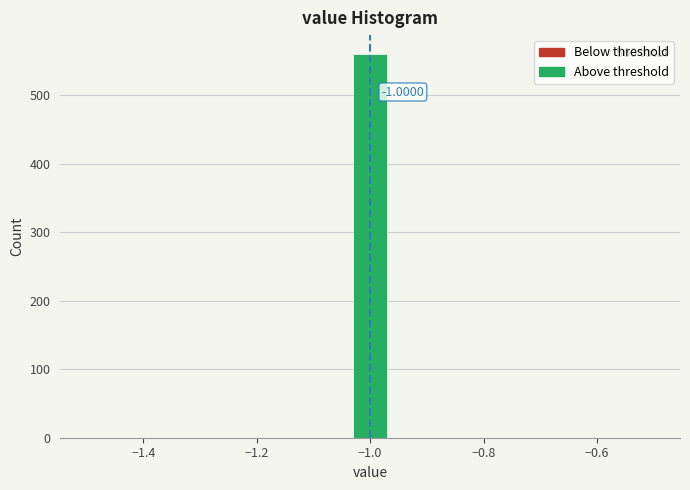

Read against the x-axis, roughly where is the centre of the tallest bar?

-1.00